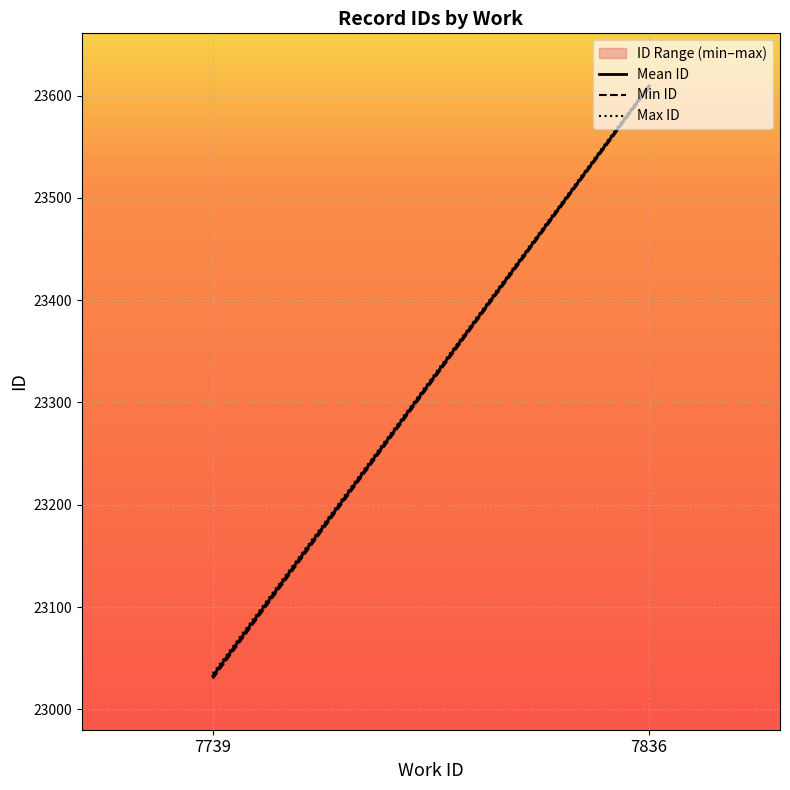

What is the total value across all series at 7739?

69097.5